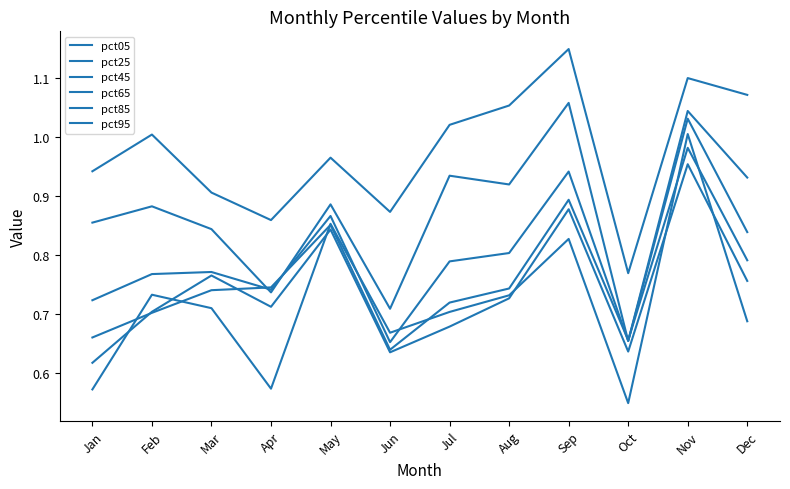

At which category does pct25 reach its first local peak?

Mar